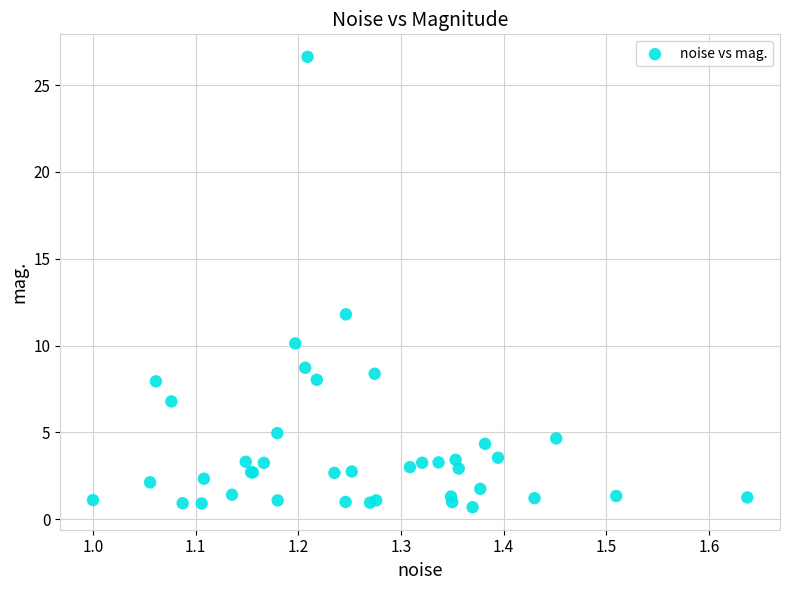

What Y value in the scatter plot is closest to 13?

11.8